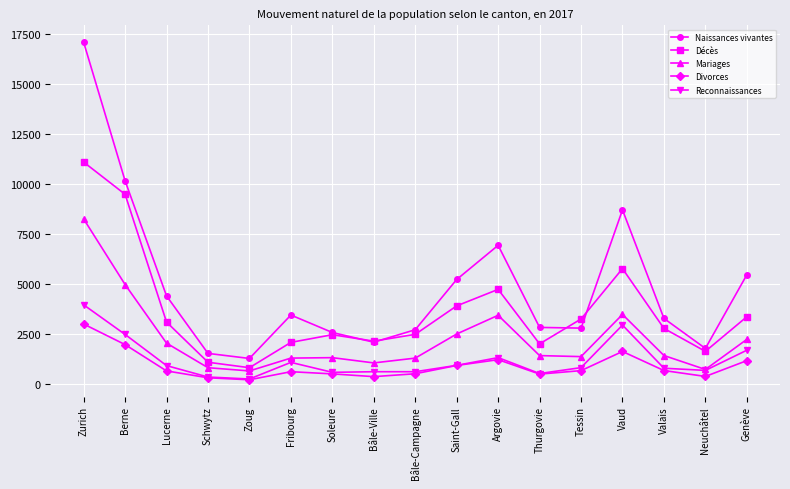

What is the label of the 11th point from the left?

Argovie